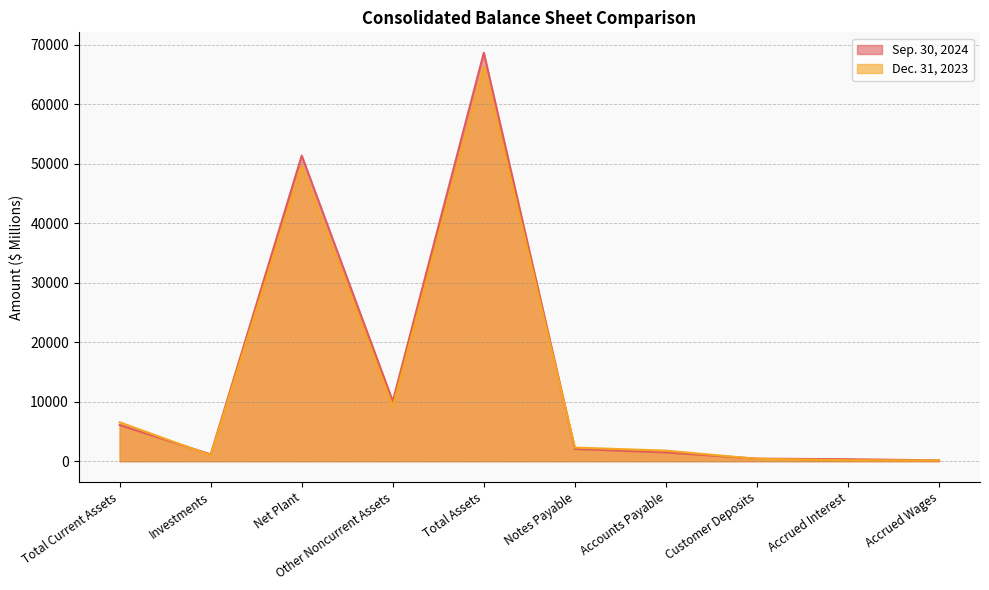

What is the label of the 5th point from the left?

Total Assets